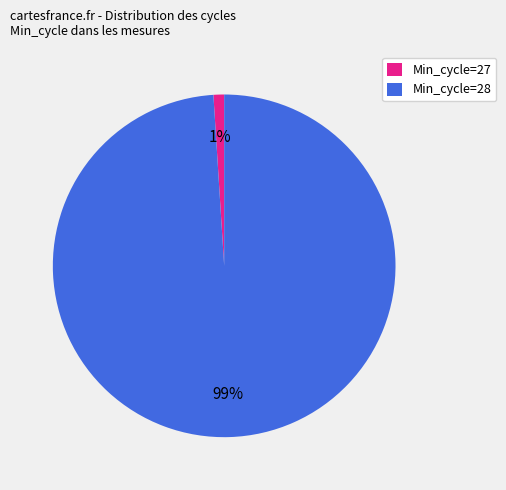

Is the sum of Min_cycle=28 and Min_cycle=27 greater than half?

Yes